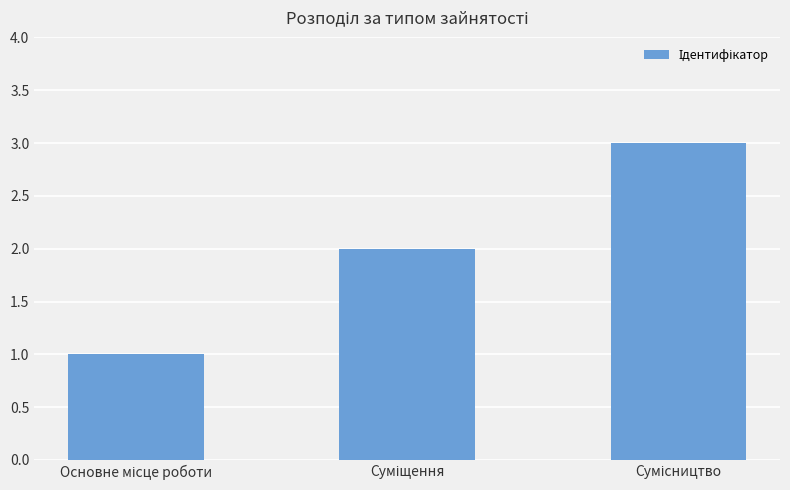

What is the greatest value displayed?

3